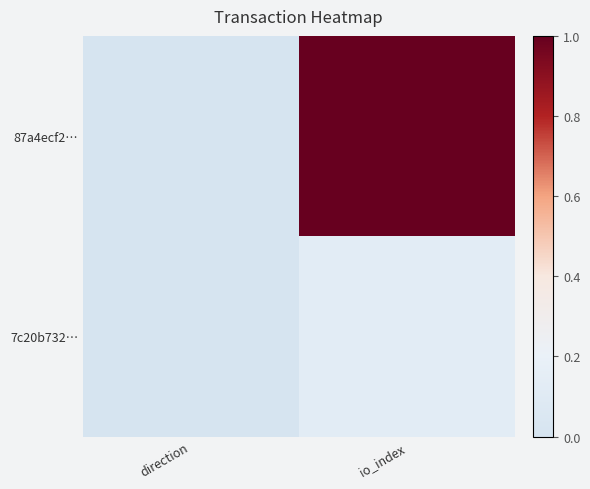

How many data points does each series have?

2